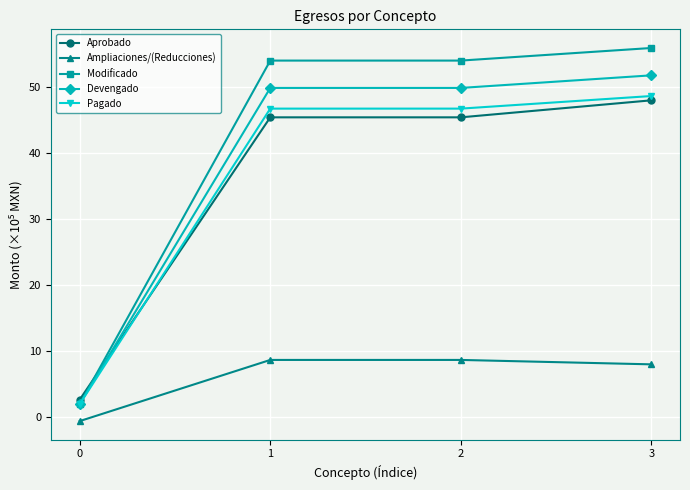

Where does the Devengado series first go above 49?

1